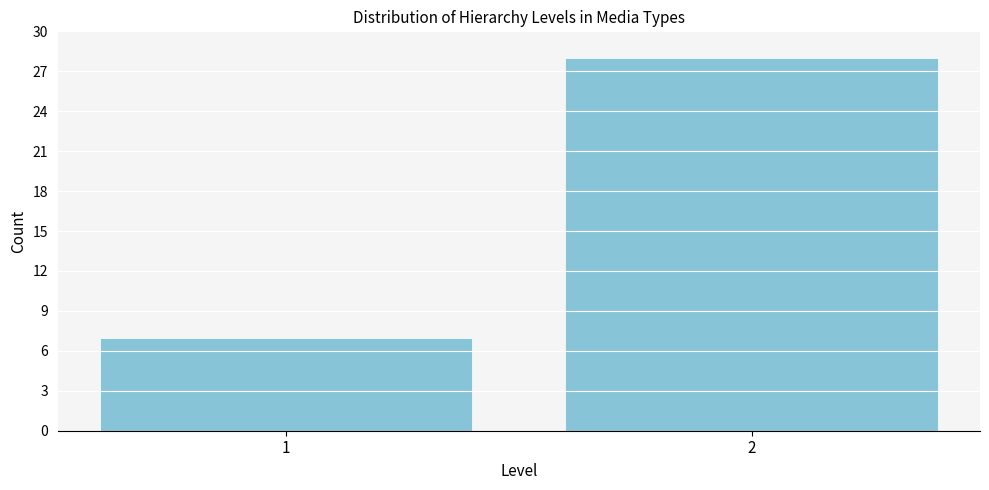

Reading left to right, transcribe all the data shown in this chart.

1=7	2=28